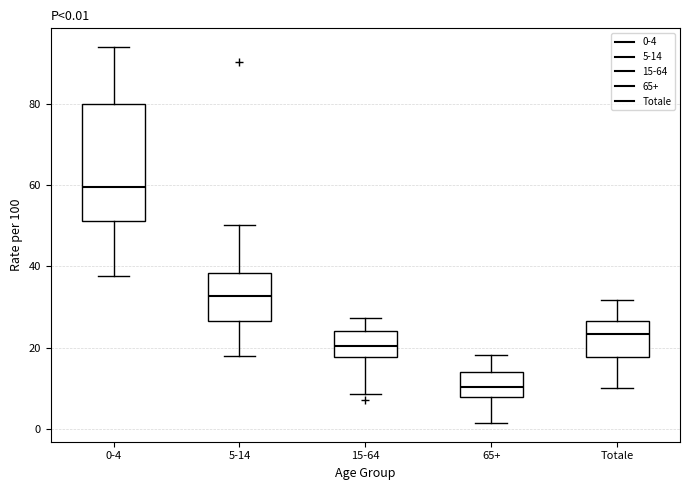

Which box has the highest median line?

0-4